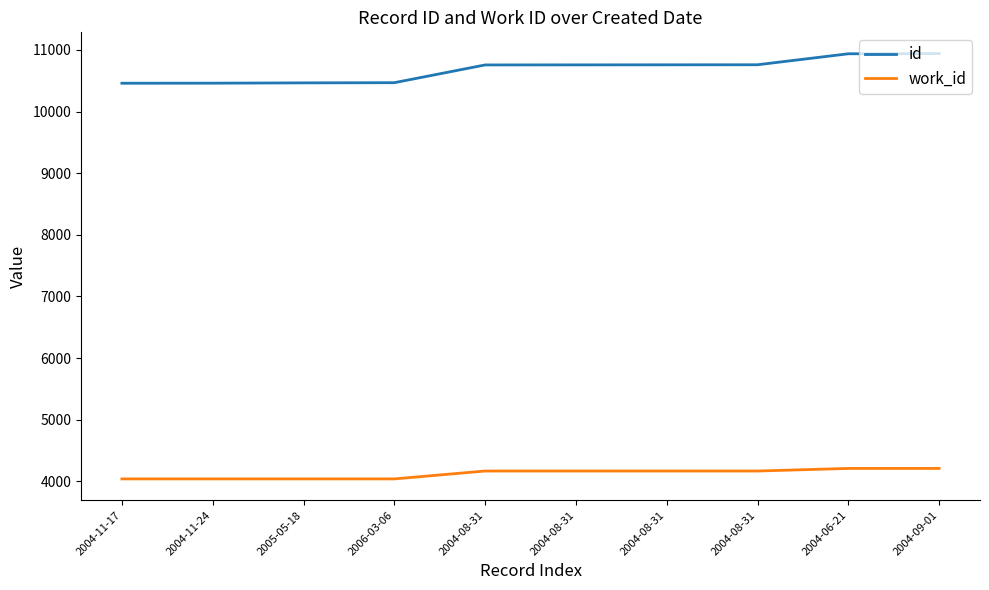

Which series has the widest spread of values?

id